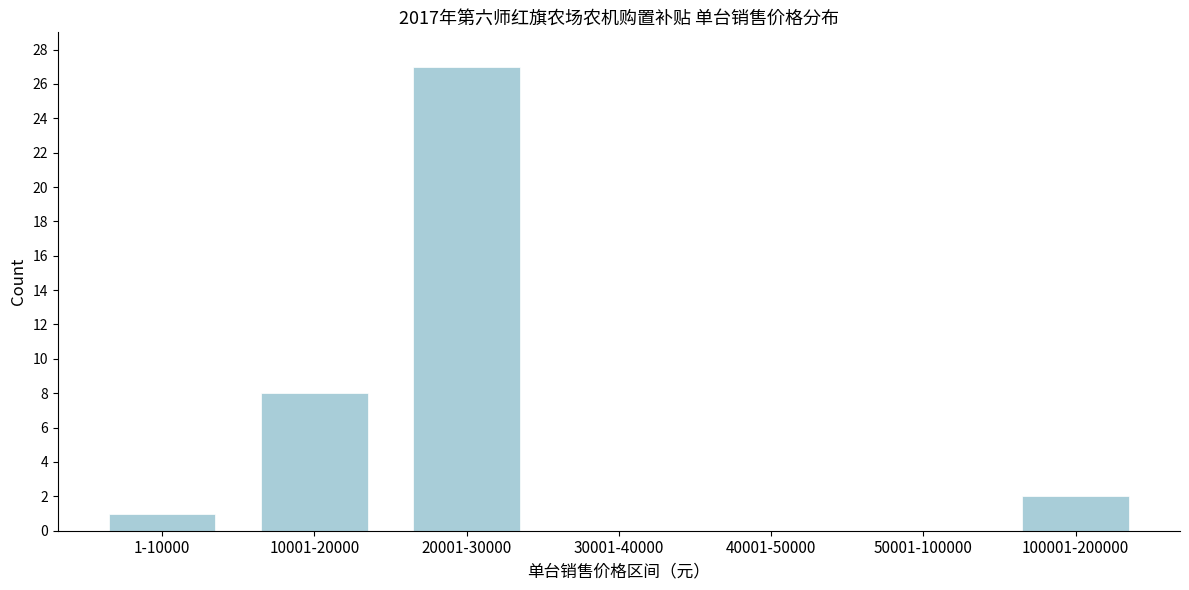

Reading left to right, list all the values displayed in this chart.

1-10000=1	10001-20000=8	20001-30000=27	30001-40000=0	40001-50000=0	50001-100000=0	100001-200000=2